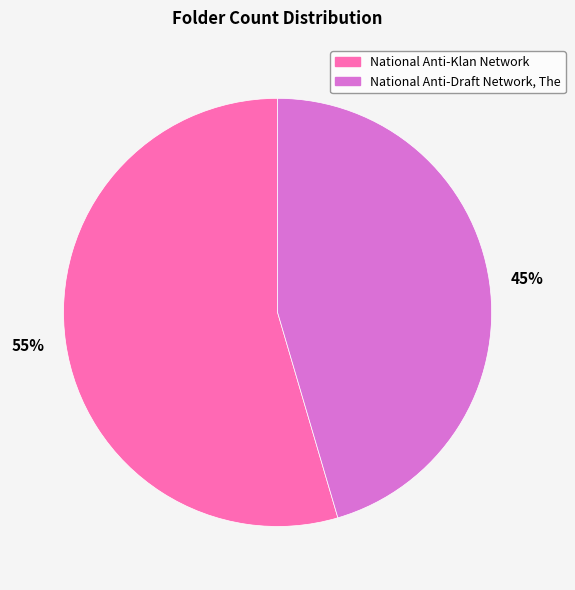

What is the majority slice?

55%